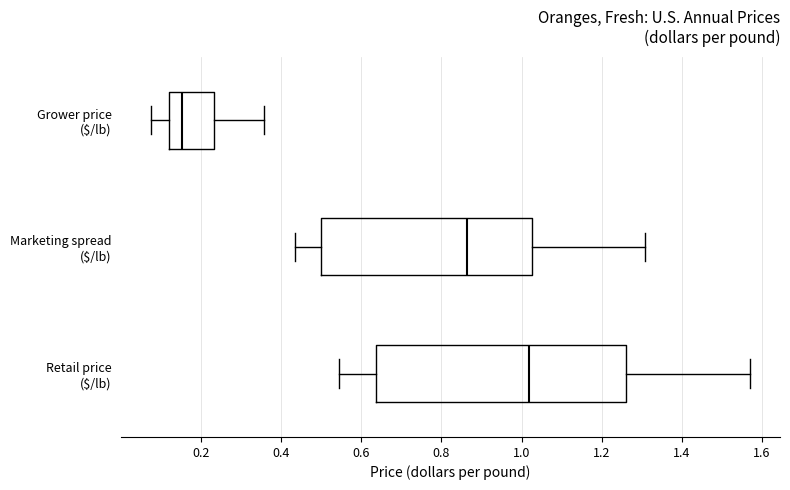

Reading bottom to top, read every box against the x-axis: the position of its median line, the range the box covers, and the ends of its whiskers. The values are not printed on the chart, so give them approximately, as read against the axis.

Retail price ($/lb): median 1.02, box 0.64 to 1.26, whiskers 0.54 to 1.58
Marketing spread ($/lb): median 0.86, box 0.50 to 1.02, whiskers 0.44 to 1.30
Grower price ($/lb): median 0.16, box 0.12 to 0.24, whiskers 0.08 to 0.36